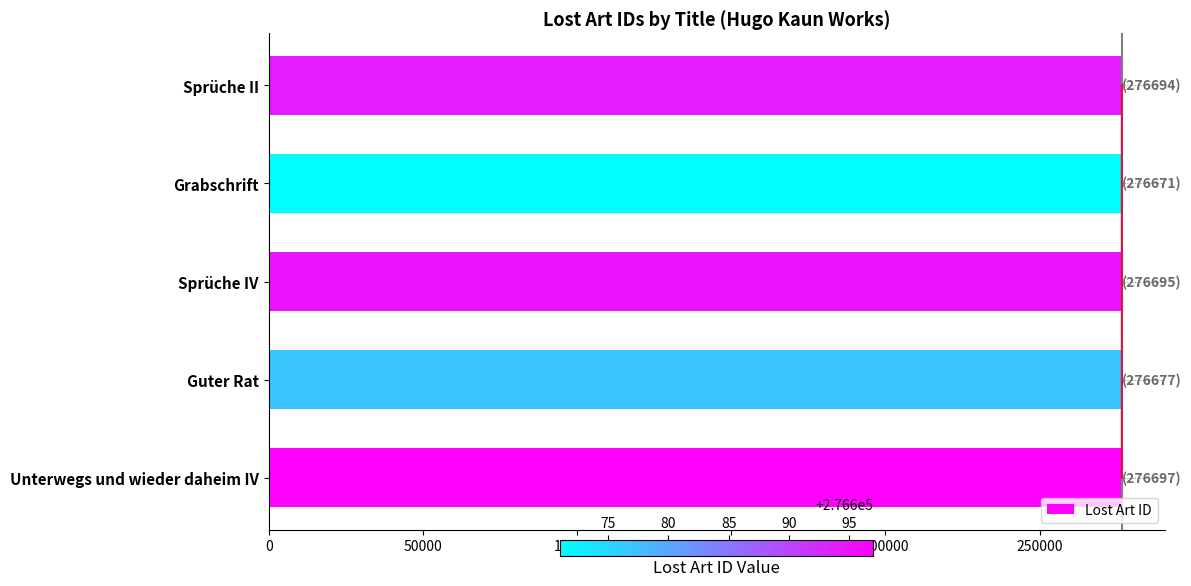

How many values exceed 276694?

2